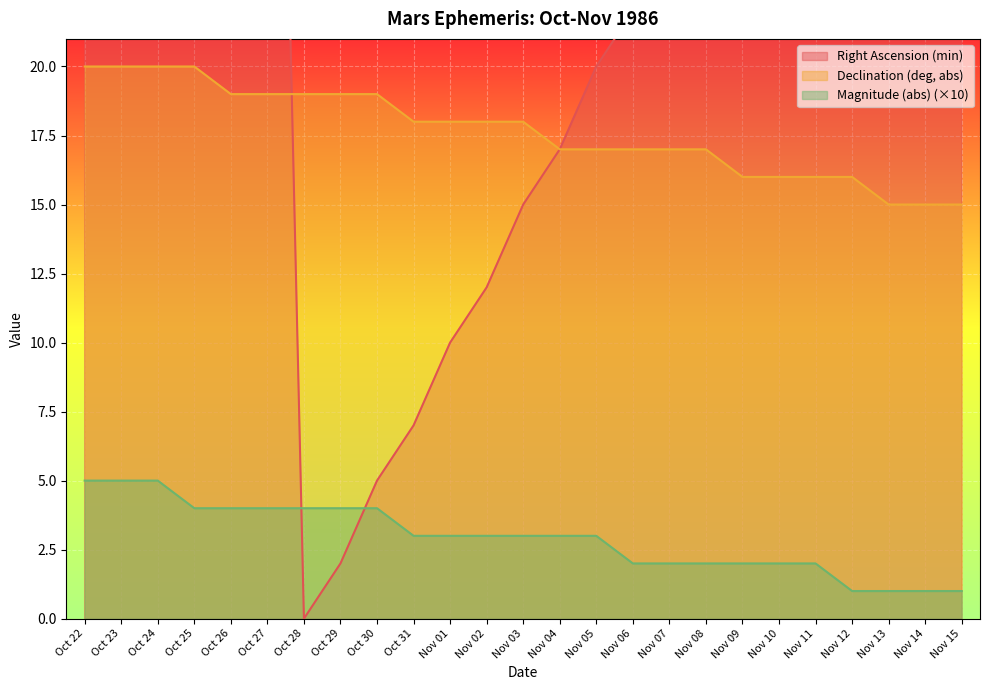

Where is the first local minimum for Right Ascension (min)?

Oct 28